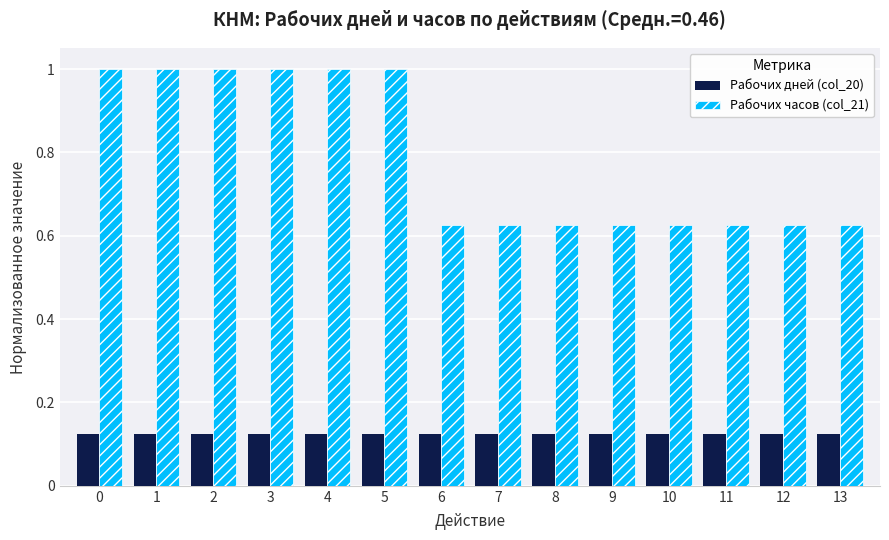

List the series in order of their peak value, highest first.

Рабочих часов (col_21), Рабочих дней (col_20)